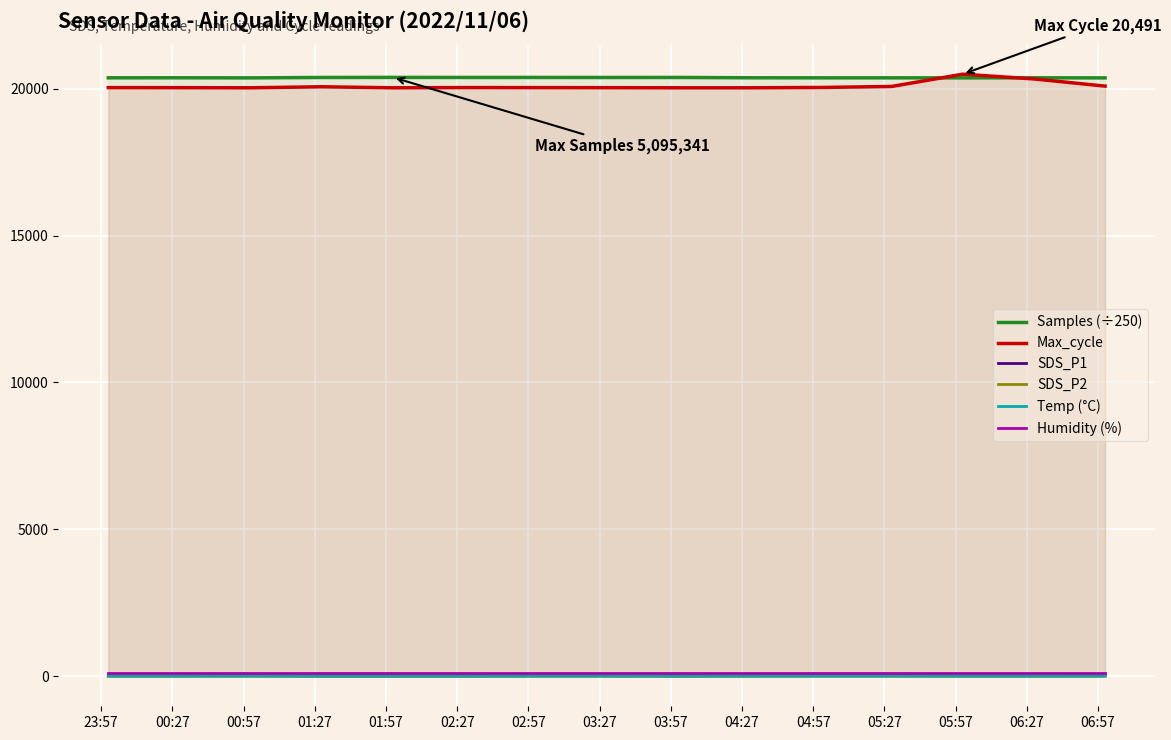

What is the maximum value shown in the chart?

20491.0